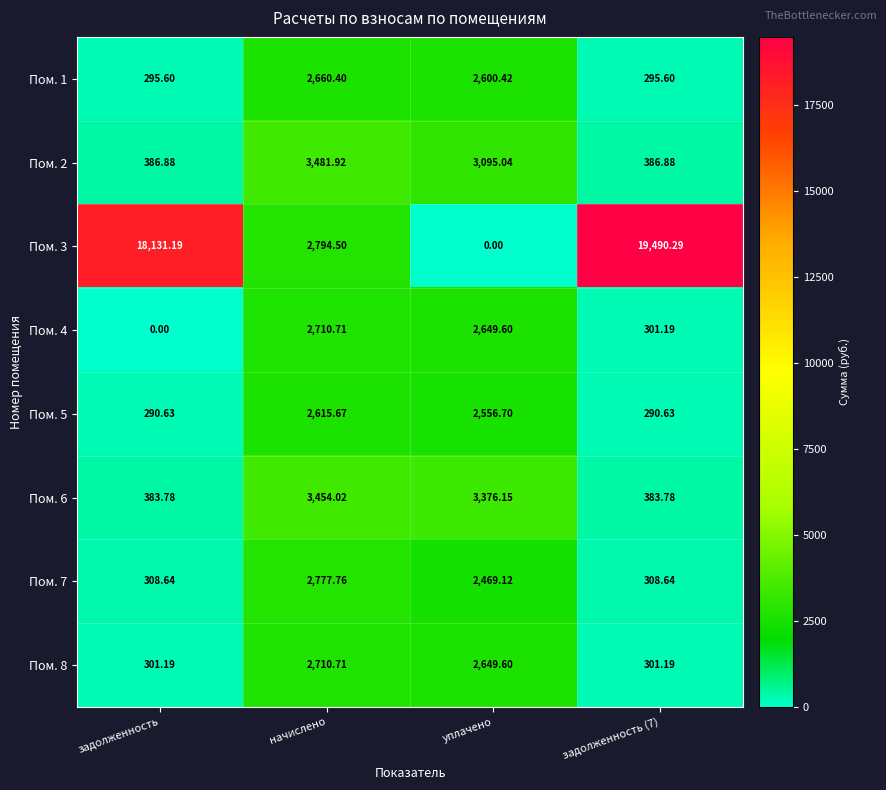

What is the greatest value displayed?

19490.3